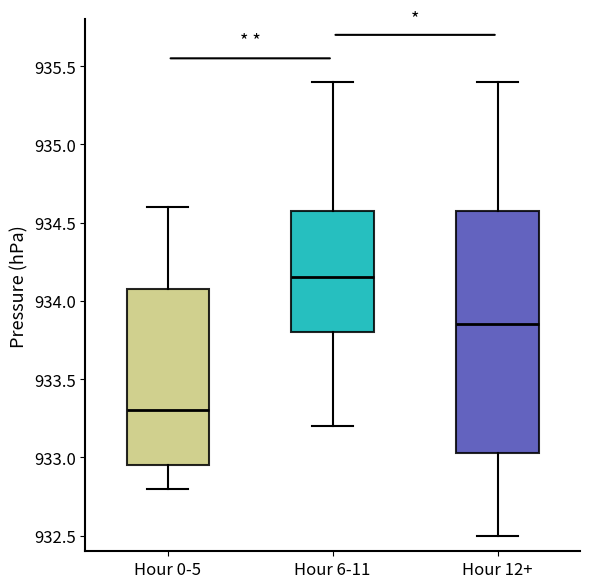

Which box is the tallest, from its lower edge to its upper edge?

Hour 12+